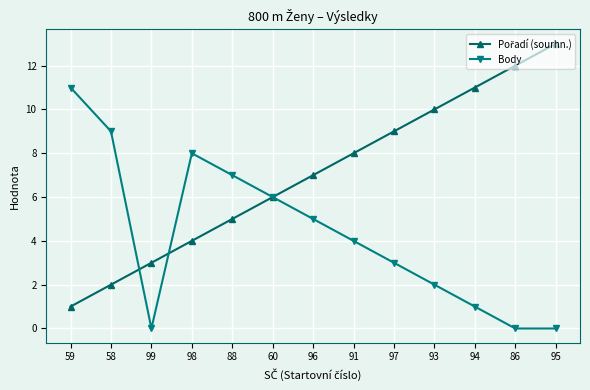

Is this an area chart (filled region under the line)?

No